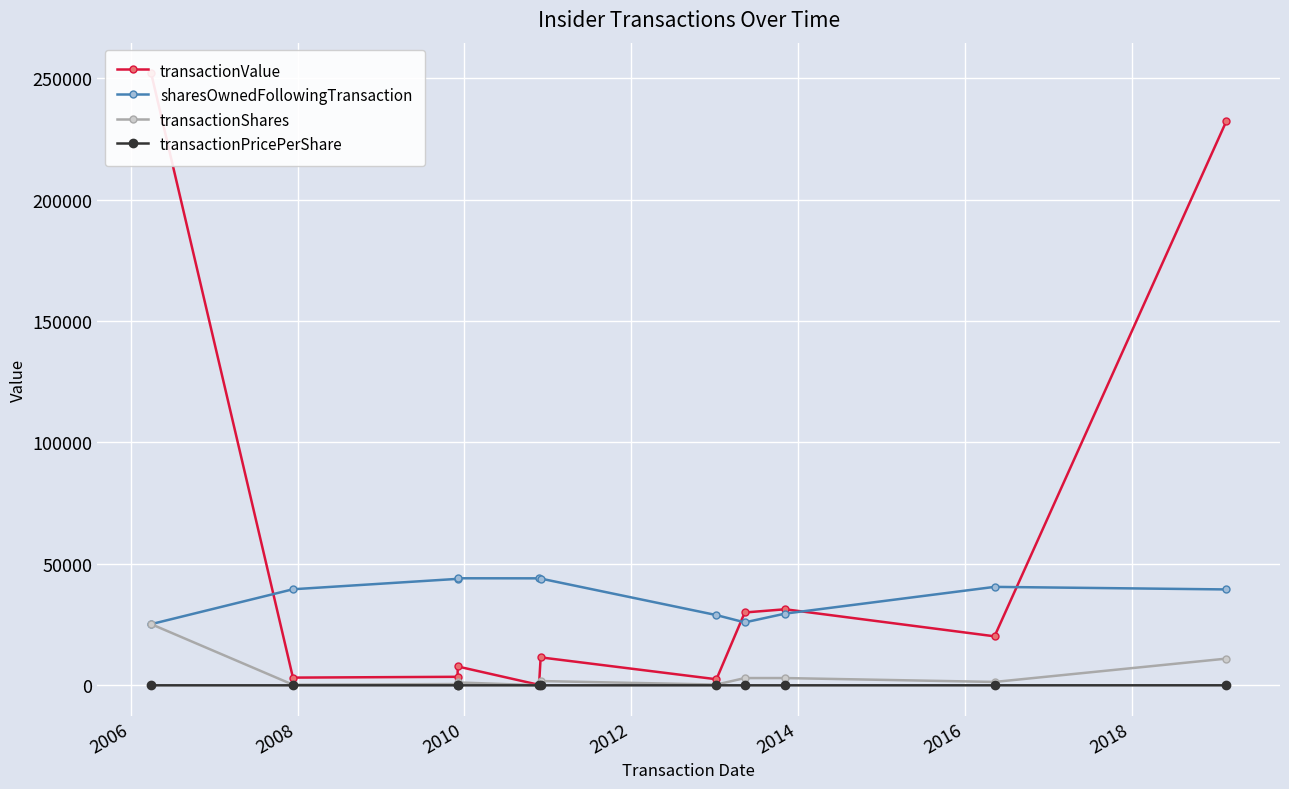

True or false: sharesOwnedFollowingTransaction and transactionPricePerShare cross at least once.

False